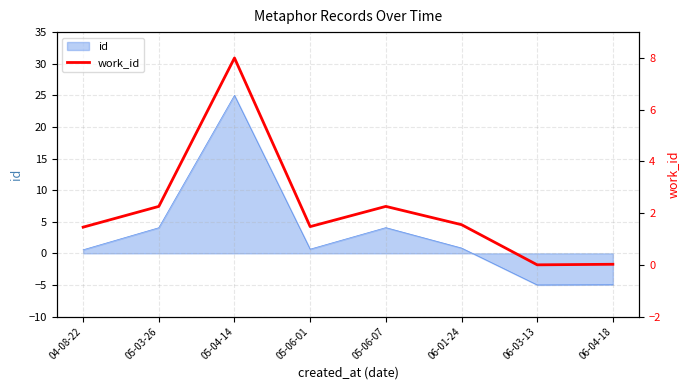

Is it true that the value at 05-03-26 is 4.0?

False